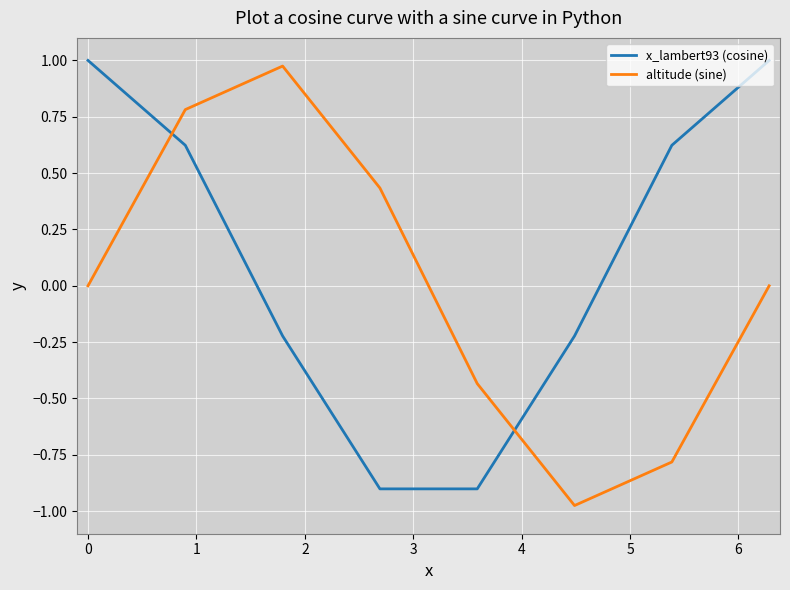

Which series ends up on top after the final intersection of altitude (sine) and x_lambert93 (cosine)?

x_lambert93 (cosine)